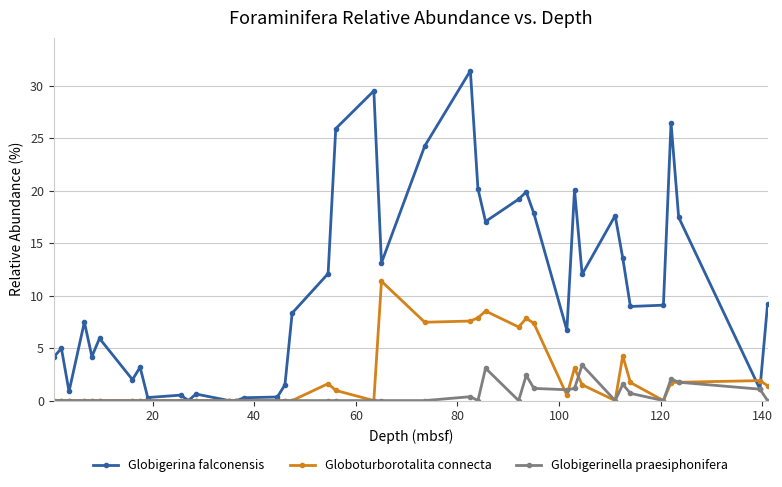

What is the maximum value shown in the chart?

31.4